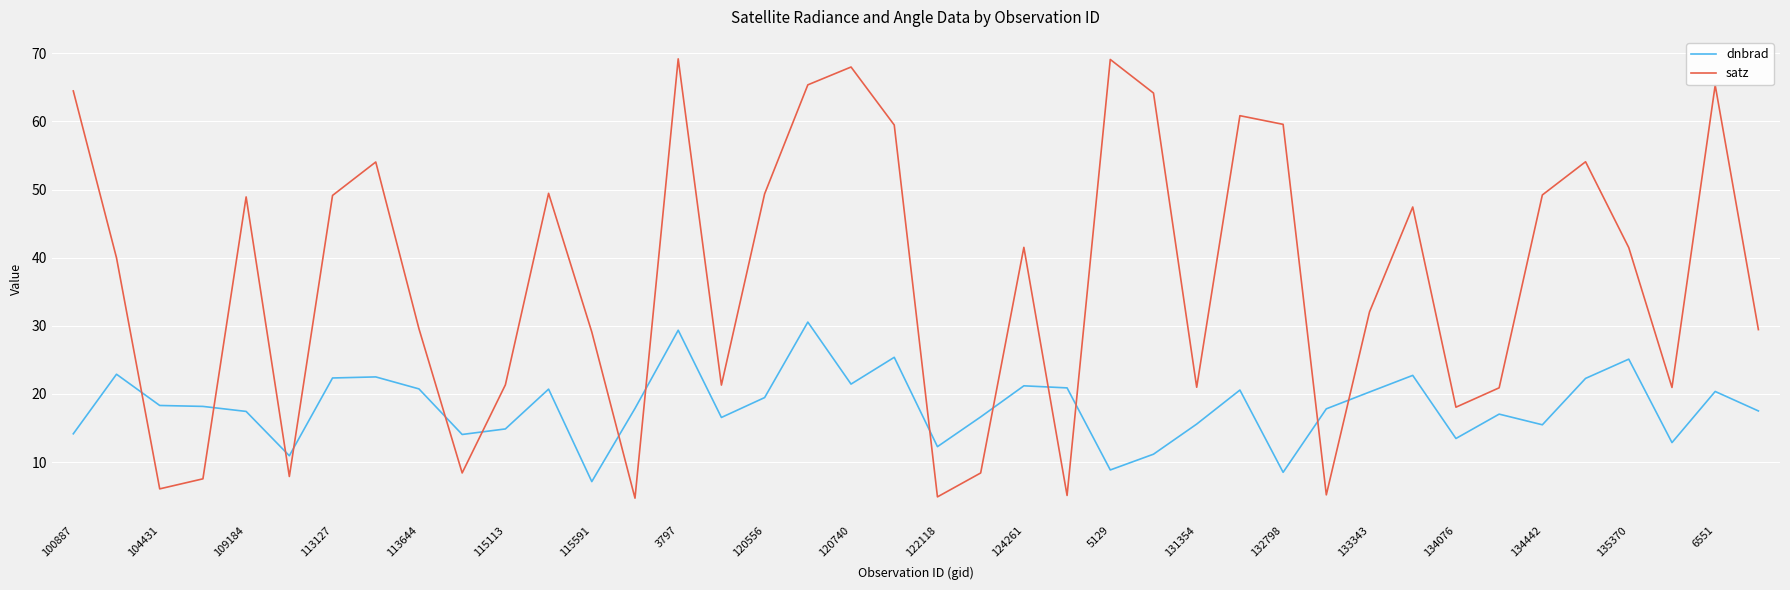

How many intersections are there between satz and dnbrad?

14